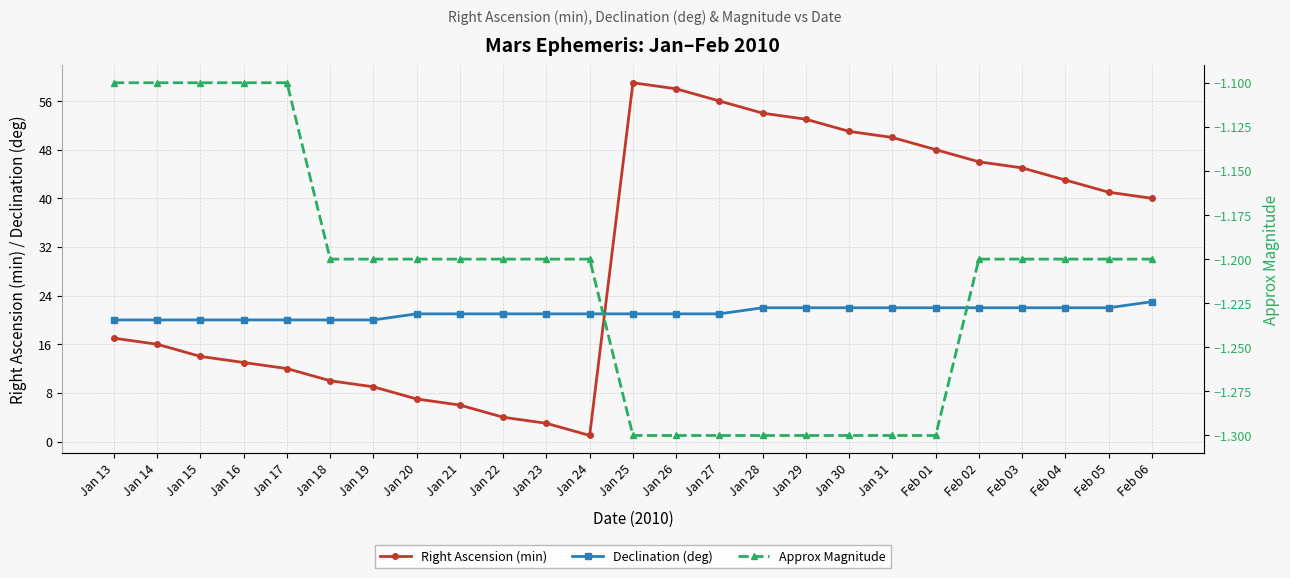

True or false: Approx Magnitude has a value of -2.0 at Jan 20.

False